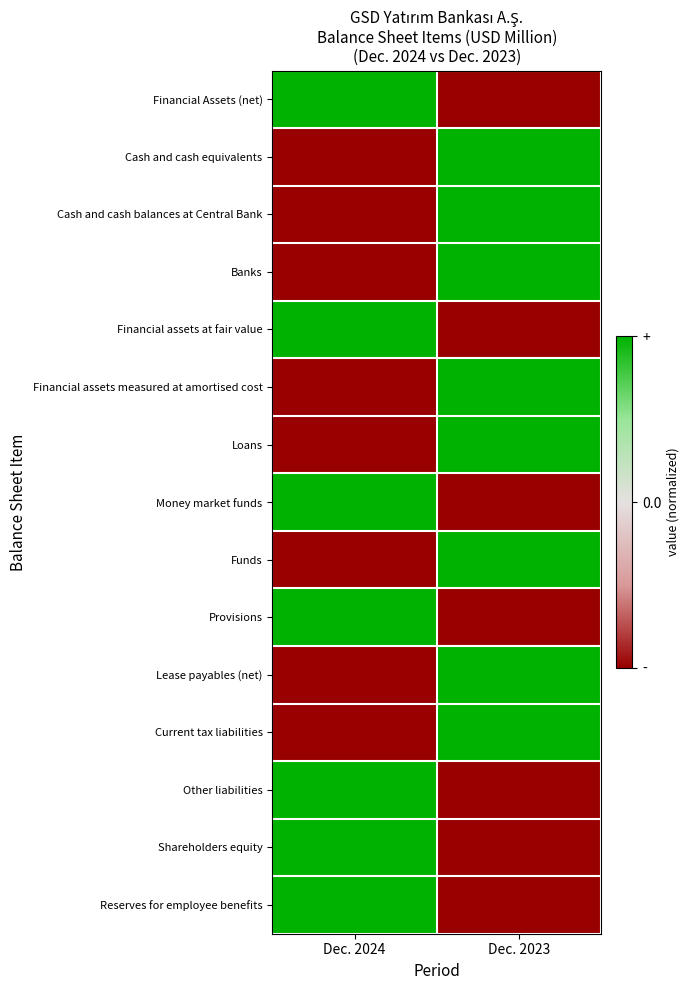

What is the smallest value displayed?

-1.0